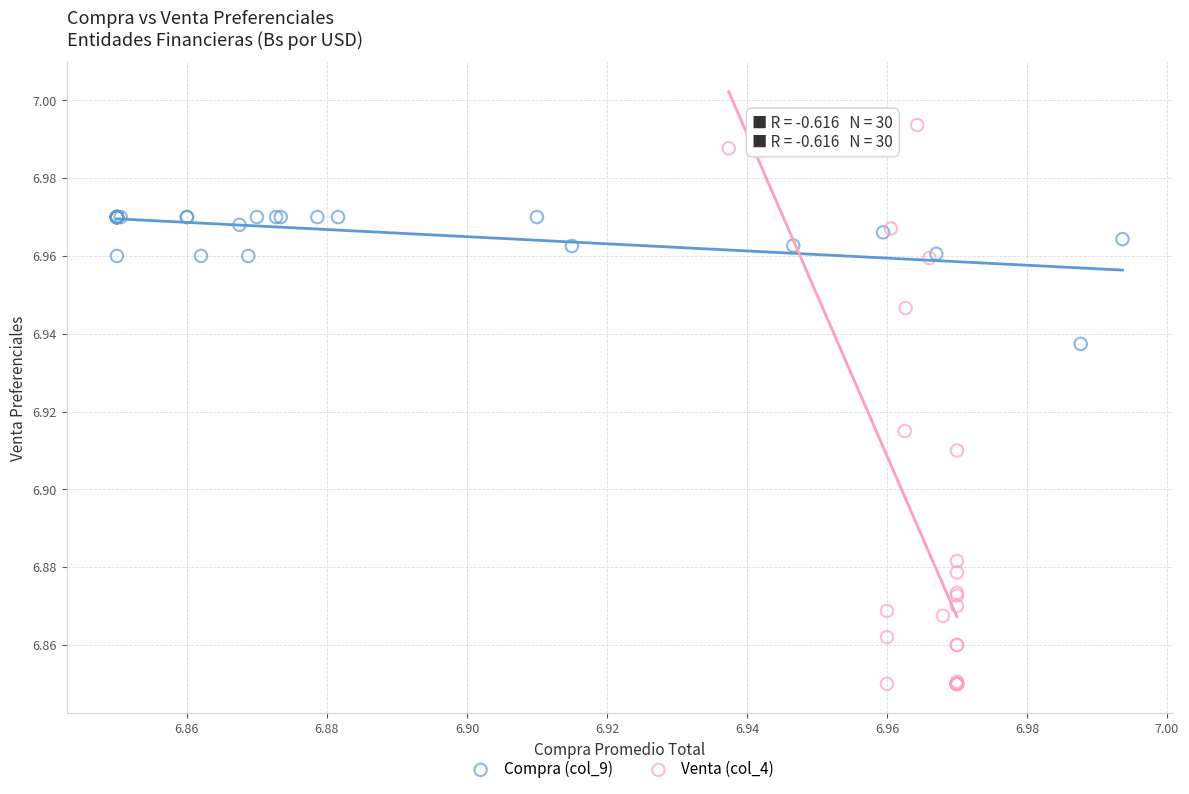

What are all the series names shown in the legend?

Compra (col_9), Venta (col_4)